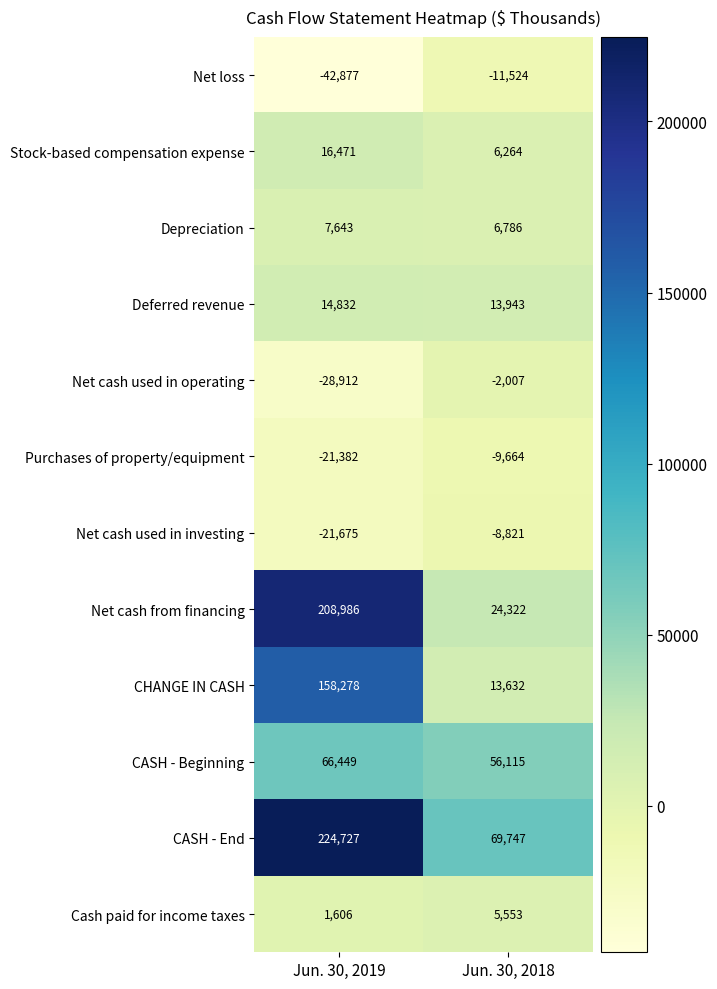

Between Jun. 30, 2019 and Jun. 30, 2018, which series saw the biggest shift?

Net cash from financing